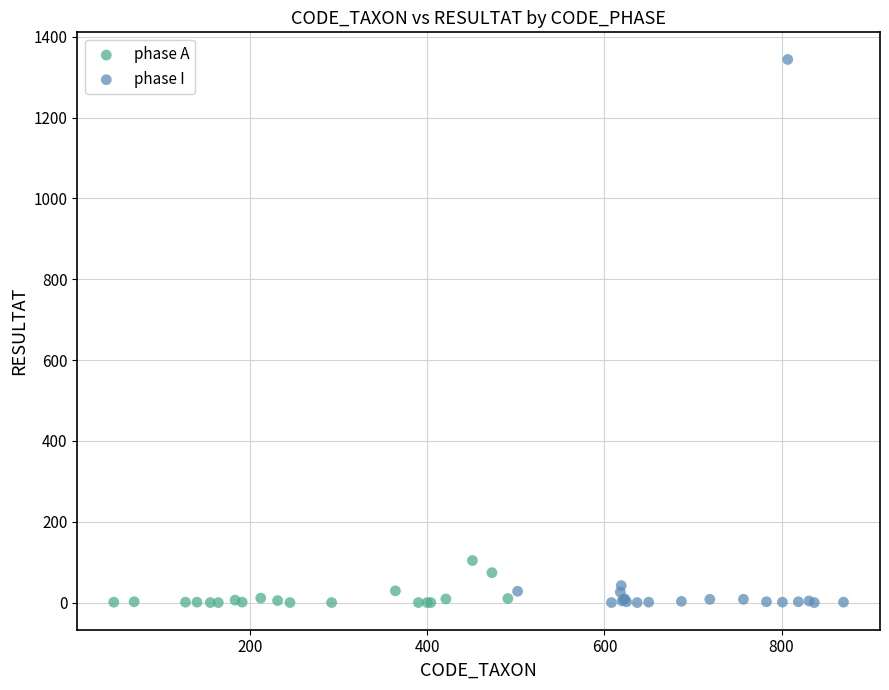

Which series reaches the maximum Y coordinate?

phase I